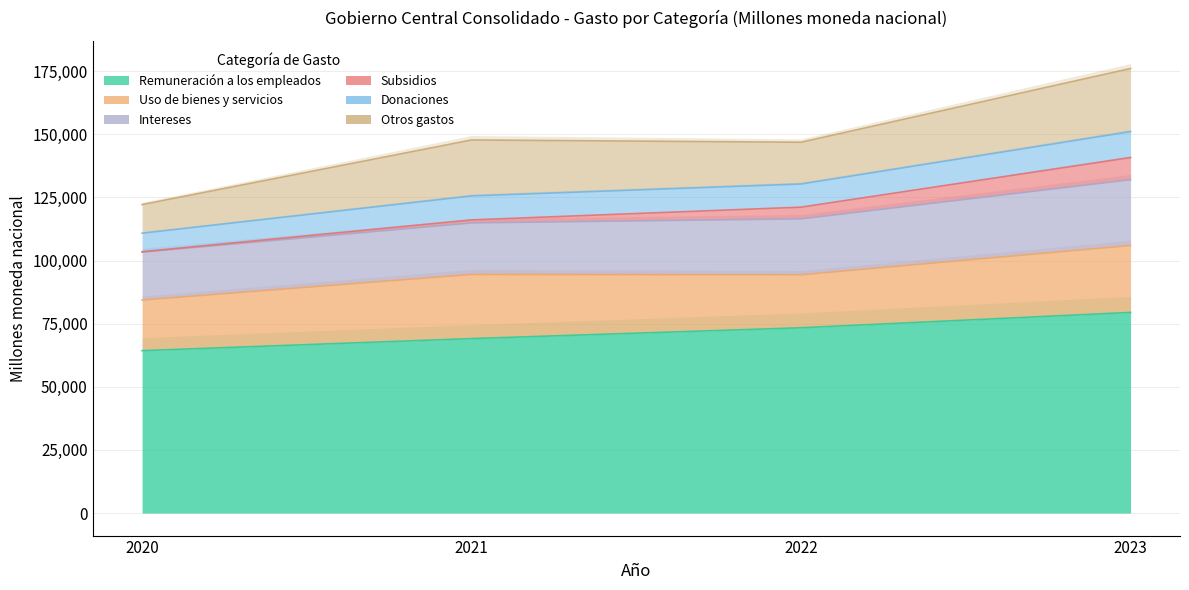

True or false: Subsidios and Remuneración a los empleados intersect in this chart.

False